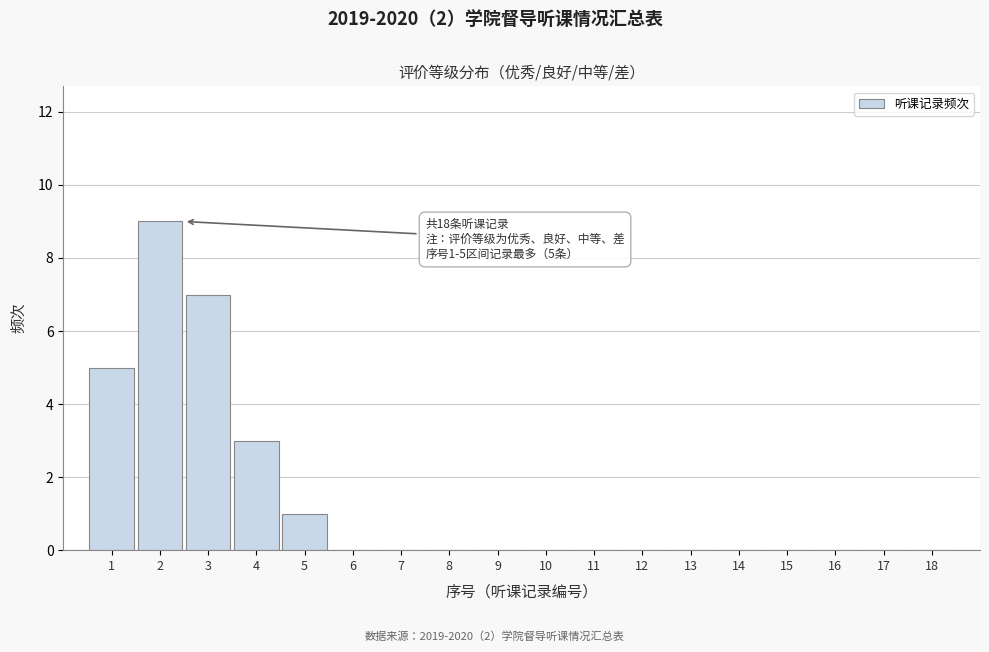

Reading left to right, list all the values displayed in this chart.

1=5	2=9	3=7	4=3	5=1	6=0	7=0	8=0	9=0	10=0	11=0	12=0	13=0	14=0	15=0	16=0	17=0	18=0